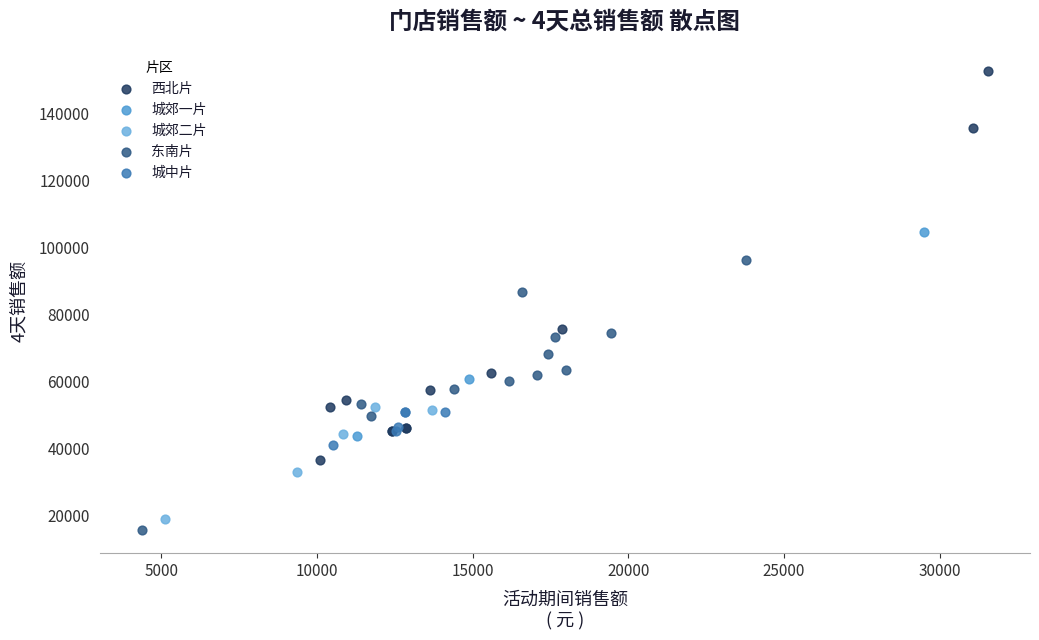

Which series has the largest Y range (max minus min)?

西北片